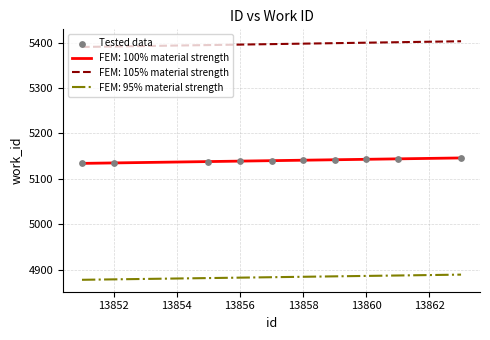

Which series has the largest total across all categories?

FEM: 105% material strength